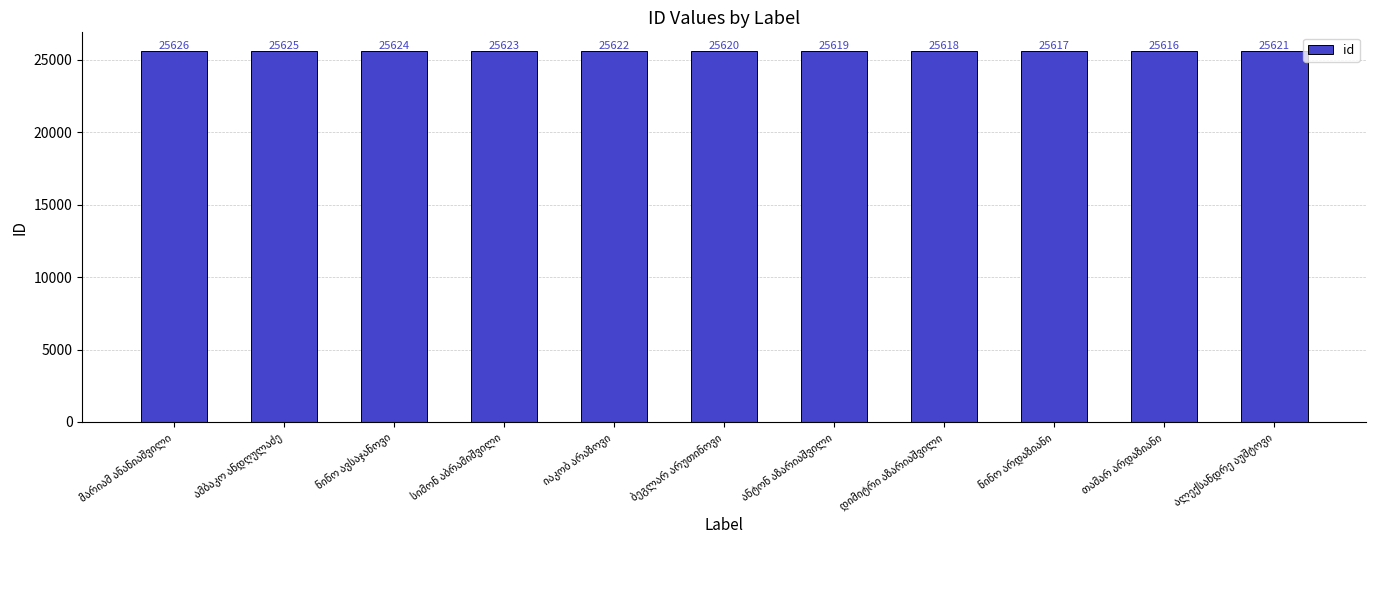

How many values are between 25618 and 25624?

7